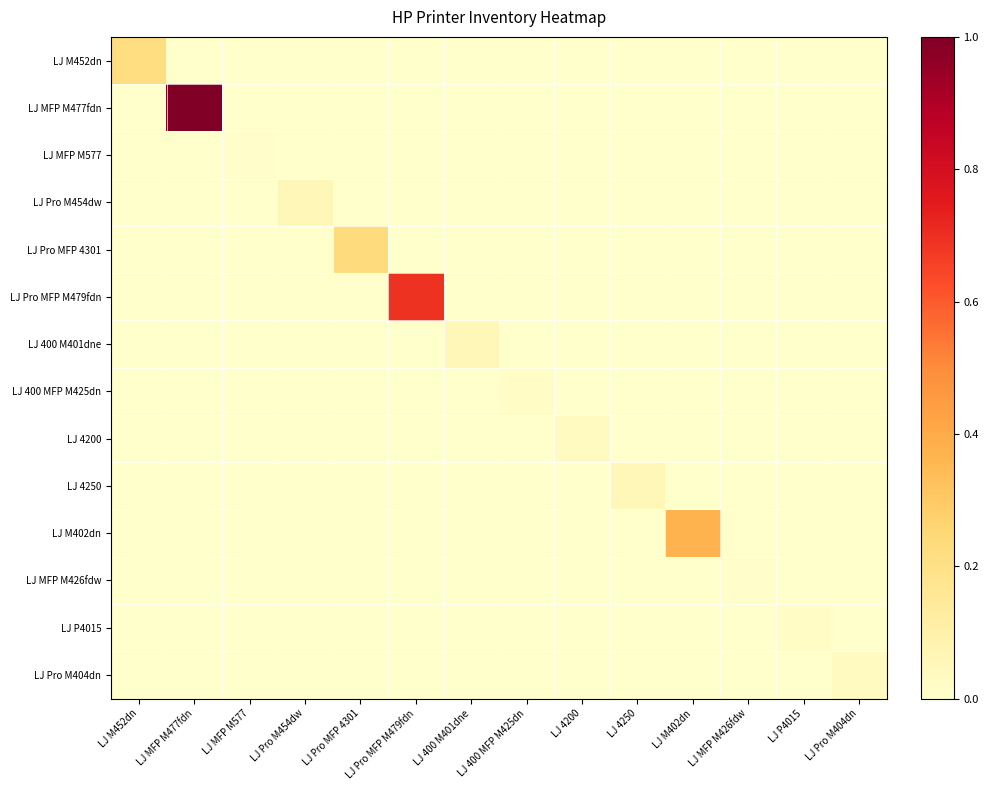

Which category has the lowest value across all series?

LJ MFP M477fdn